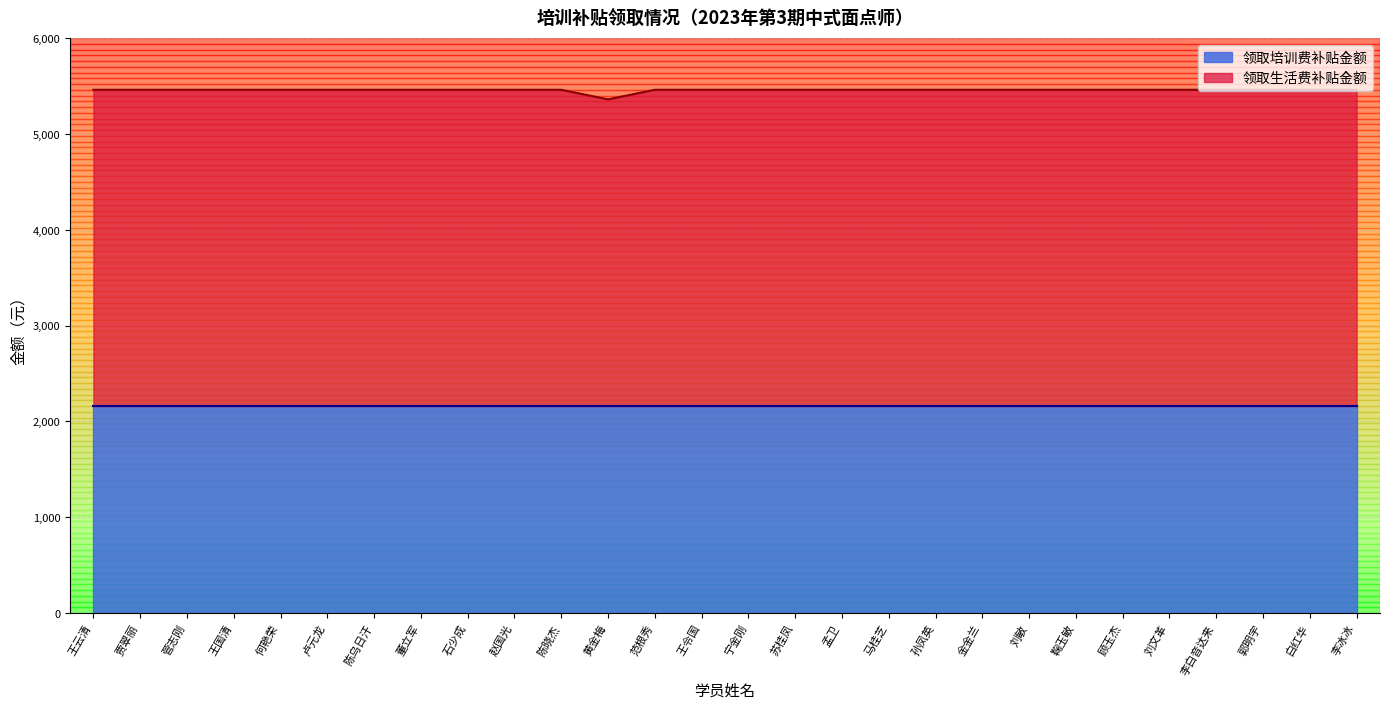

How many lines are shown in the chart?

2